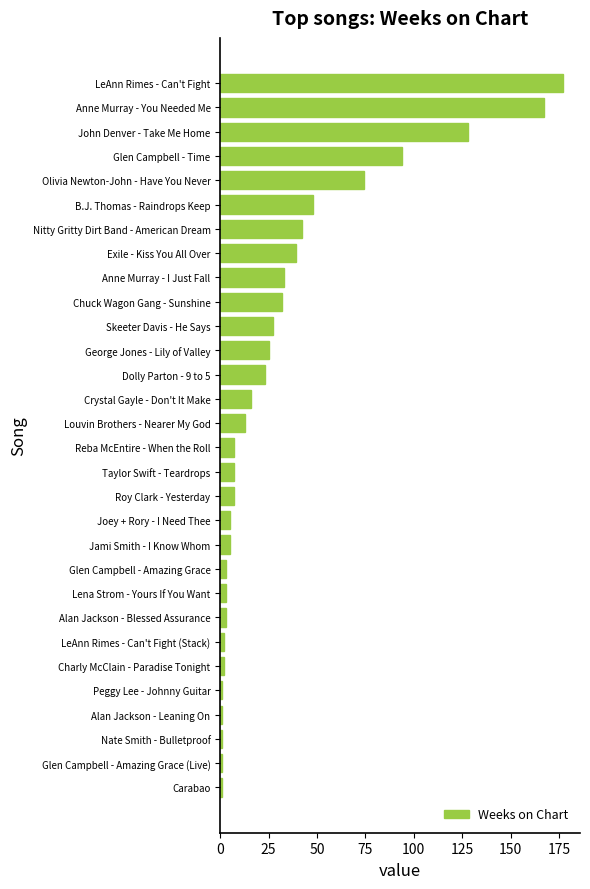

What is the label of the 15th bar from the top?

Louvin Brothers - Nearer My God